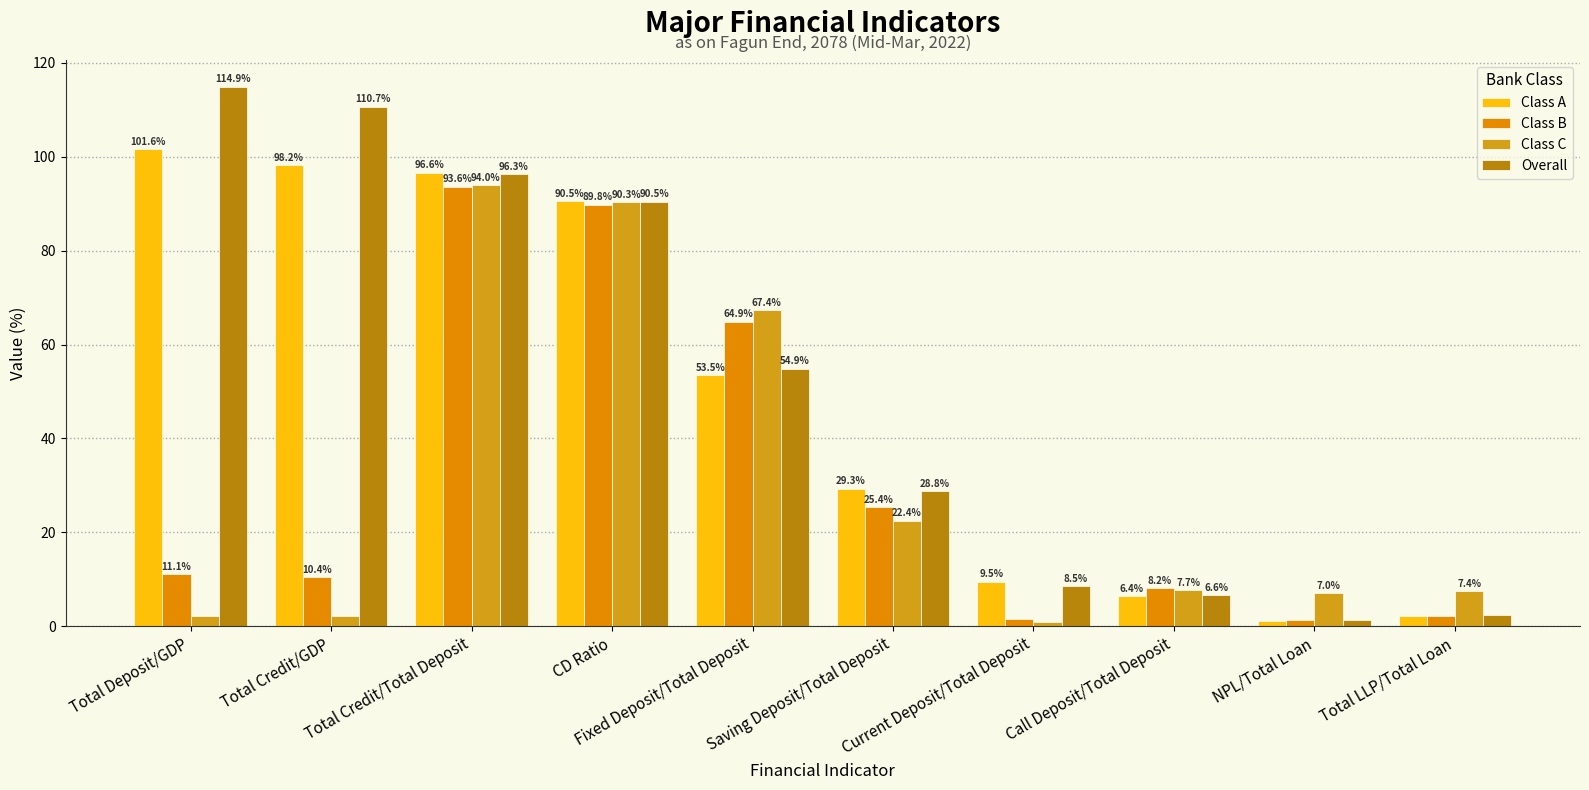

Reading left to right, transcribe all the data shown in this chart.

Class A: 101.6	98.2	96.6	90.5	53.5	29.3	9.5	6.4	1.2	2.2
Class B: 11.1	10.4	93.6	89.8	64.9	25.4	1.6	8.2	1.4	2.1
Class C: 2.2	2.1	94.0	90.3	67.4	22.4	0.9	7.7	7.0	7.4
Overall: 114.9	110.7	96.3	90.5	54.9	28.8	8.5	6.6	1.3	2.3